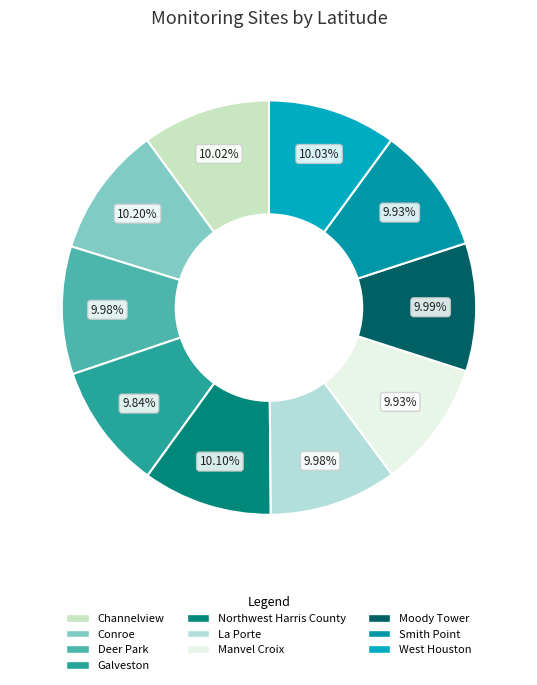

Does Galveston account for over 50% of the chart?

No